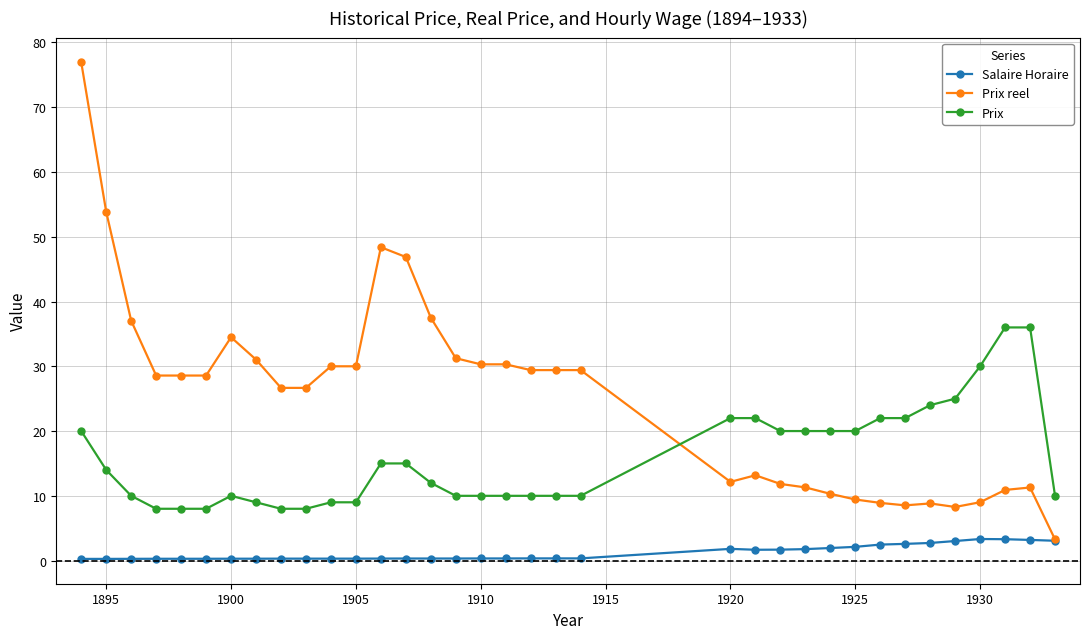

List the series in order of their overall mean, highest first.

Prix reel, Prix, Salaire Horaire